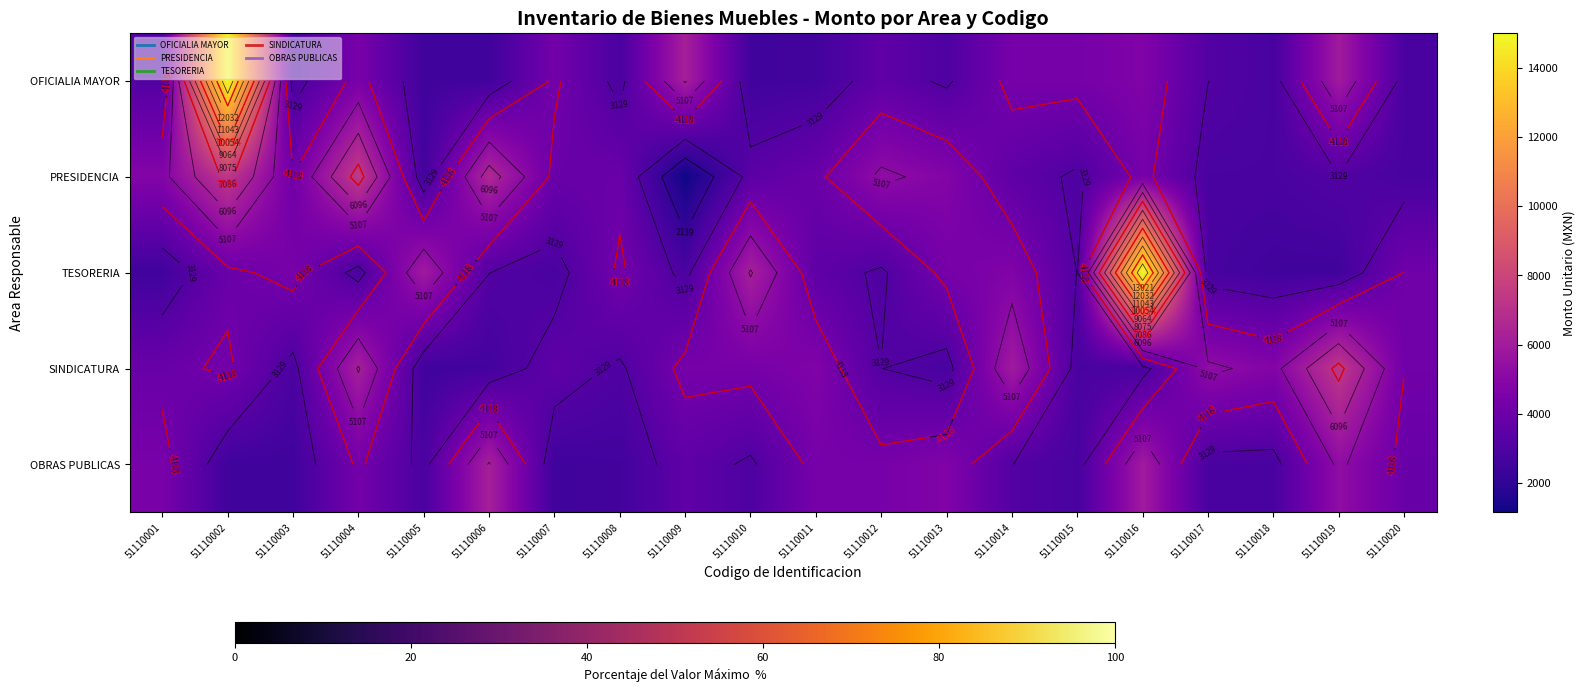

At 51110015, list the series in order from smallest to largest.

OBRAS PUBLICAS, SINDICATURA, PRESIDENCIA, TESORERIA, OFICIALIA MAYOR